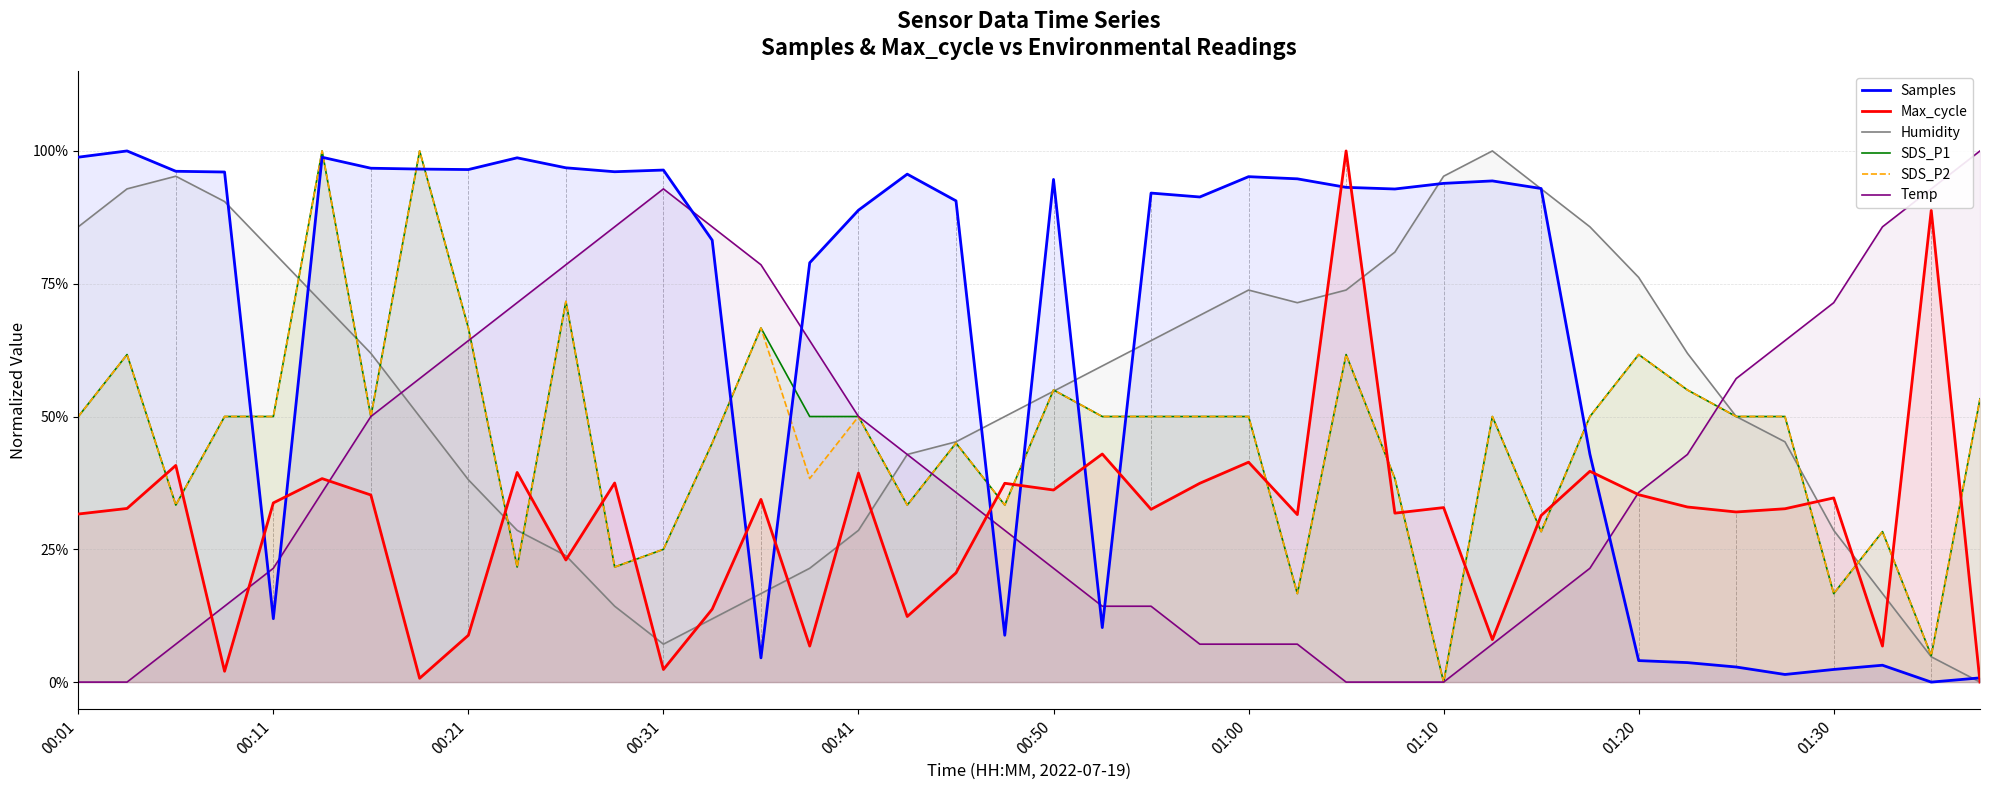

After their last crossing, which series has the higher values: SDS_P1 or Humidity?

SDS_P1